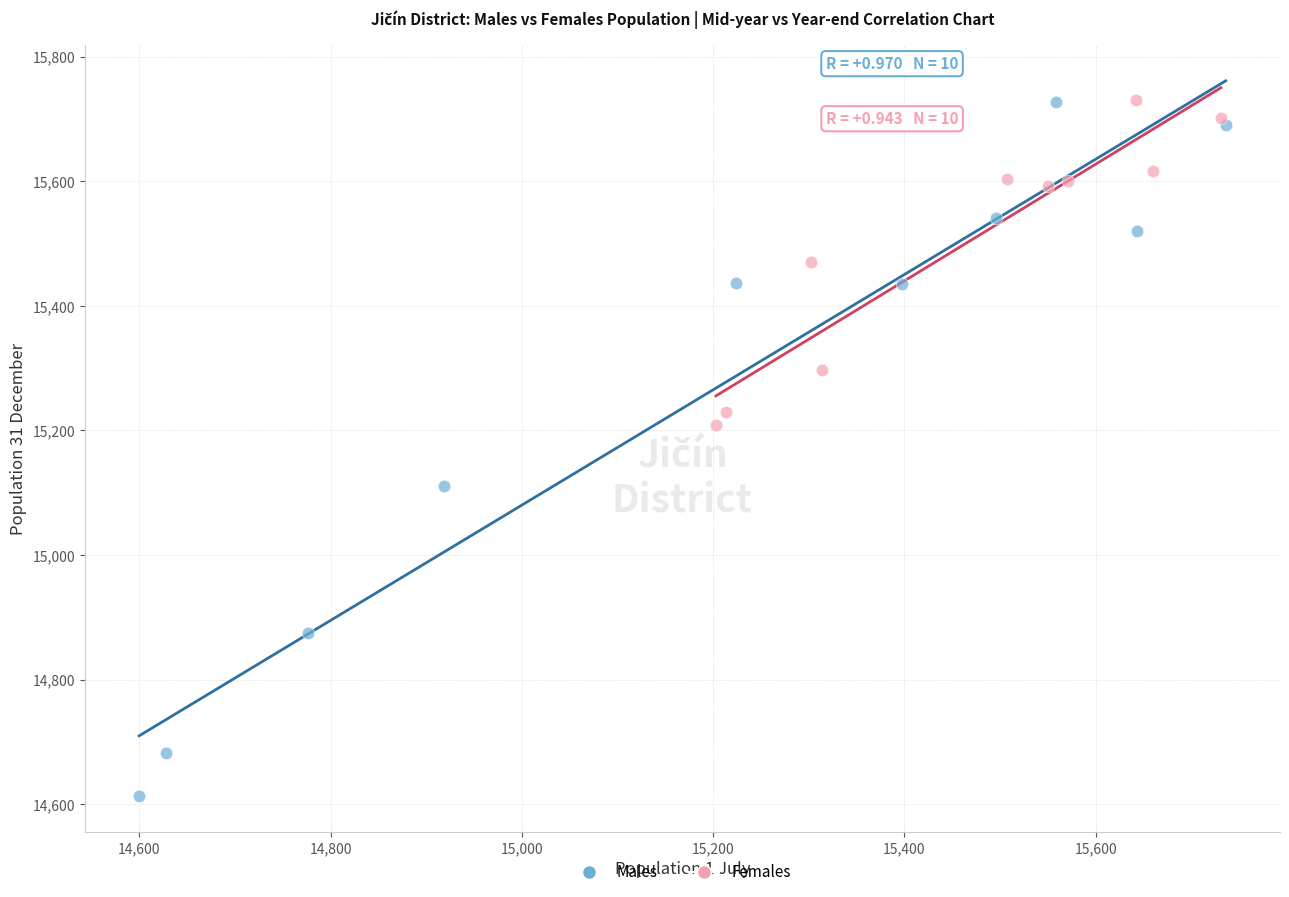

Which series has the widest spread of Y values?

Males